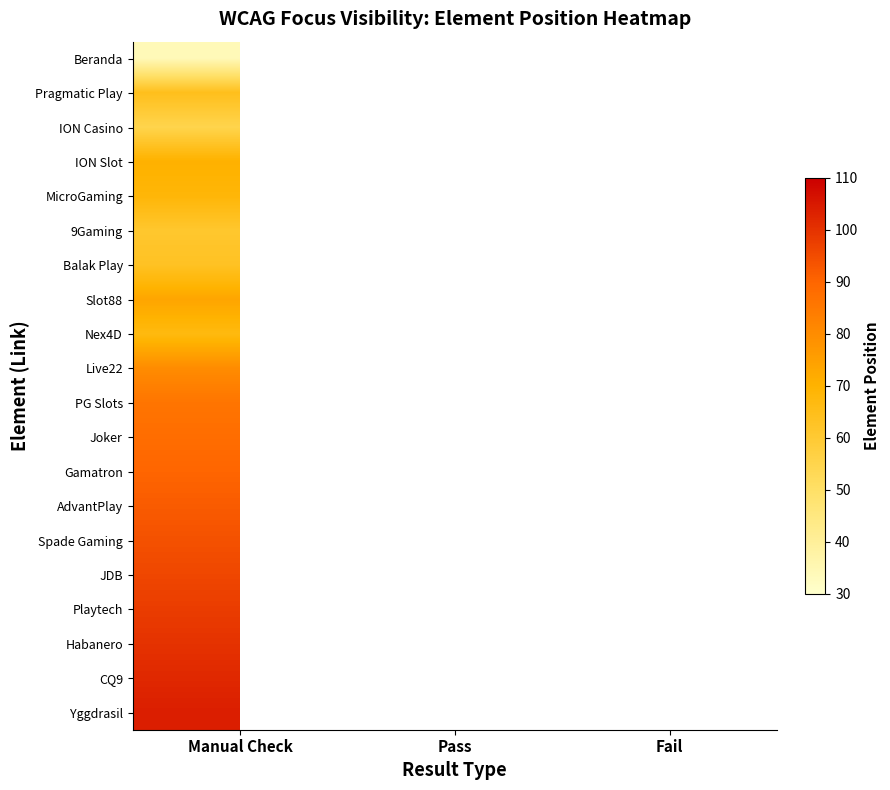

Count the number of categories in the chart.

3